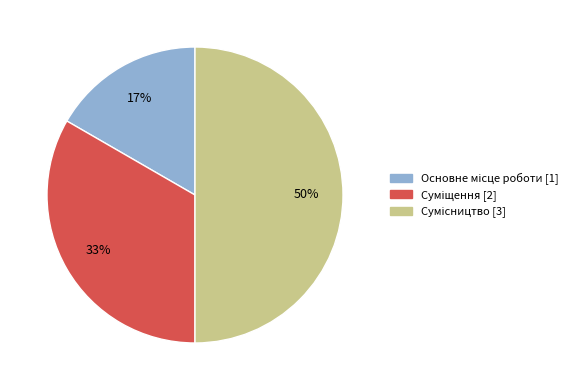

To the nearest percent, what is the difference between the largest and smallest slice percentages?

33%